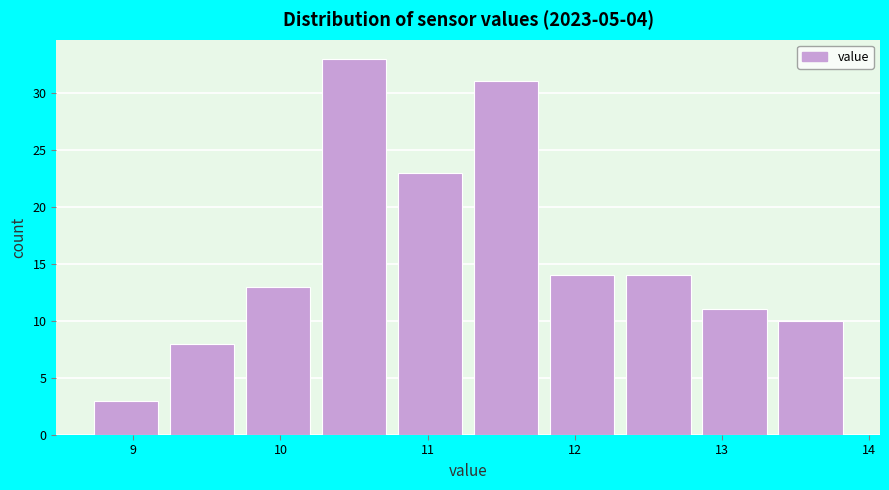

Reading left to right, transcribe this chart: for each bar, give the range it covers on the x-axis and its height. Neither the bar edges nor the heights are printed on the chart, so give them approximately, as read against the axes.

8.7 to 9.2: 3
9.2 to 9.8: 8
9.8 to 10.3: 13
10.3 to 10.8: 33
10.8 to 11.3: 23
11.3 to 11.8: 31
11.8 to 12.3: 14
12.3 to 12.9: 14
12.9 to 13.4: 11
13.4 to 13.9: 10